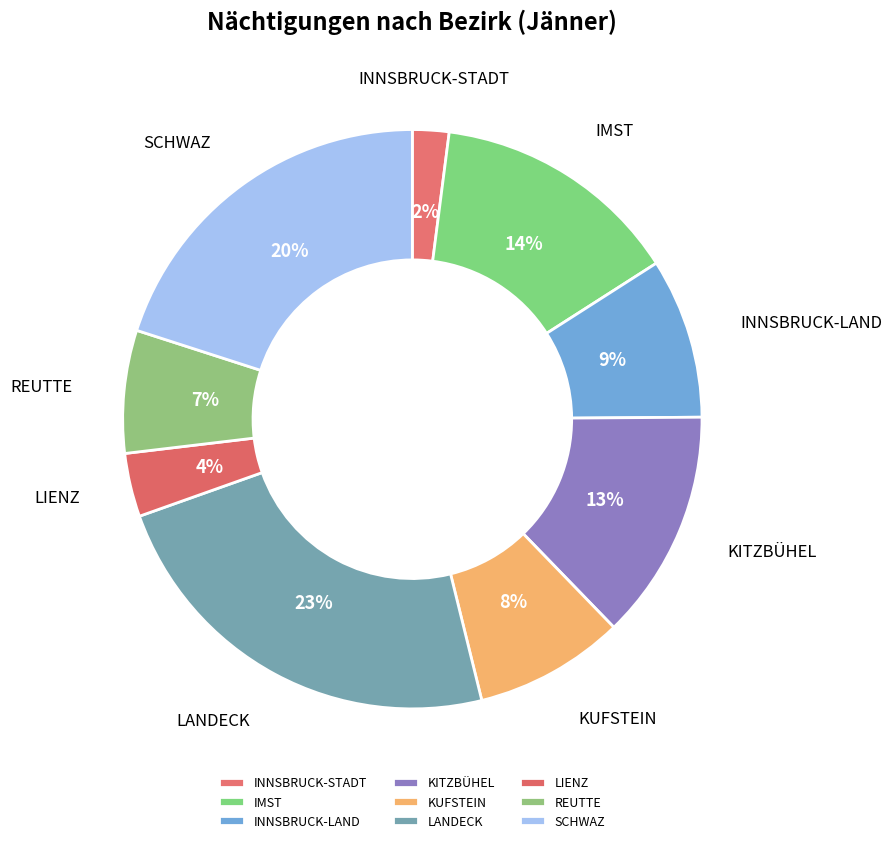

To the nearest percent, what percentage of the pie is INNSBRUCK-LAND?

9%